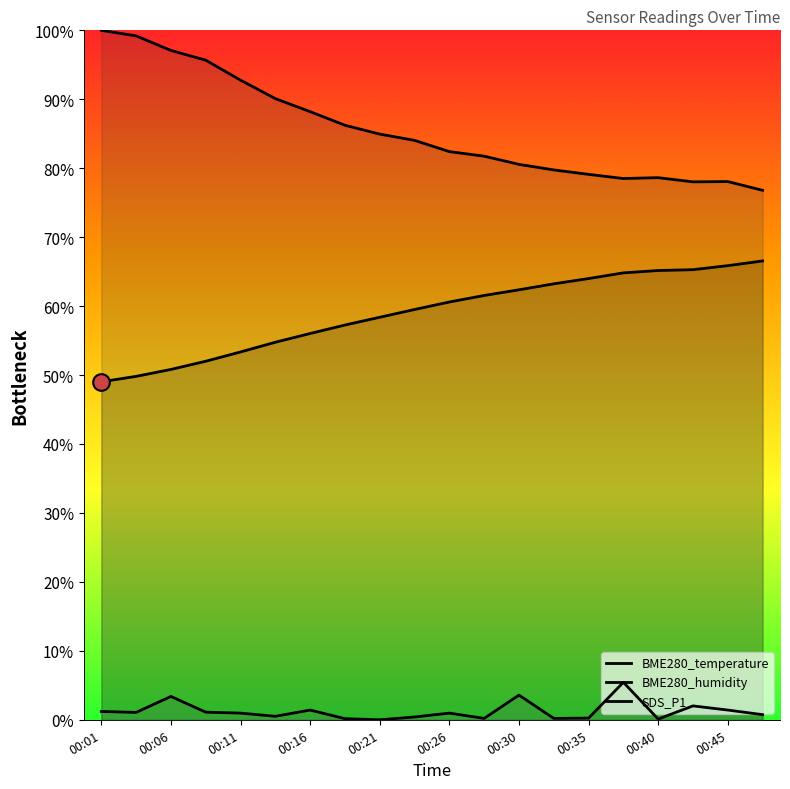

The value of SDS_P1 at 00:11 is 0.0. True or false?

False